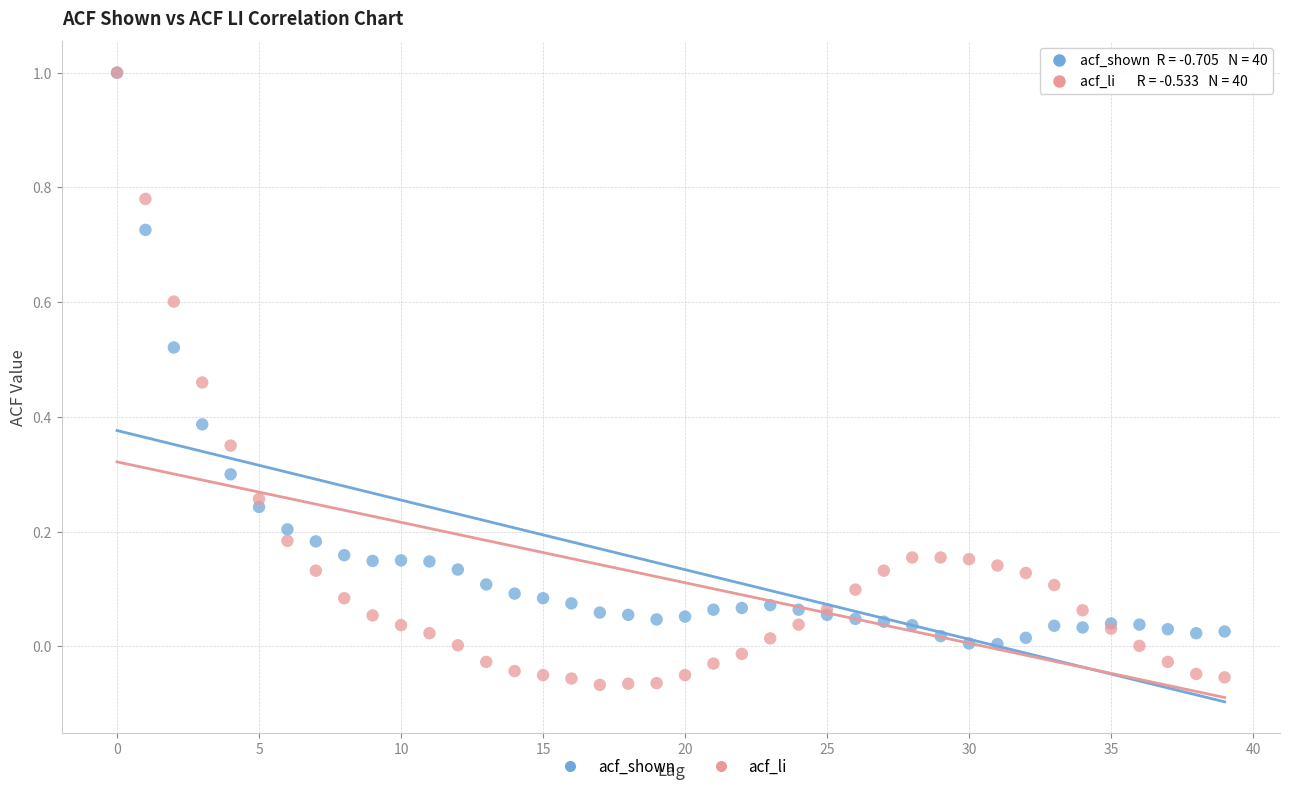

Which series has the largest Y range (max minus min)?

acf_li